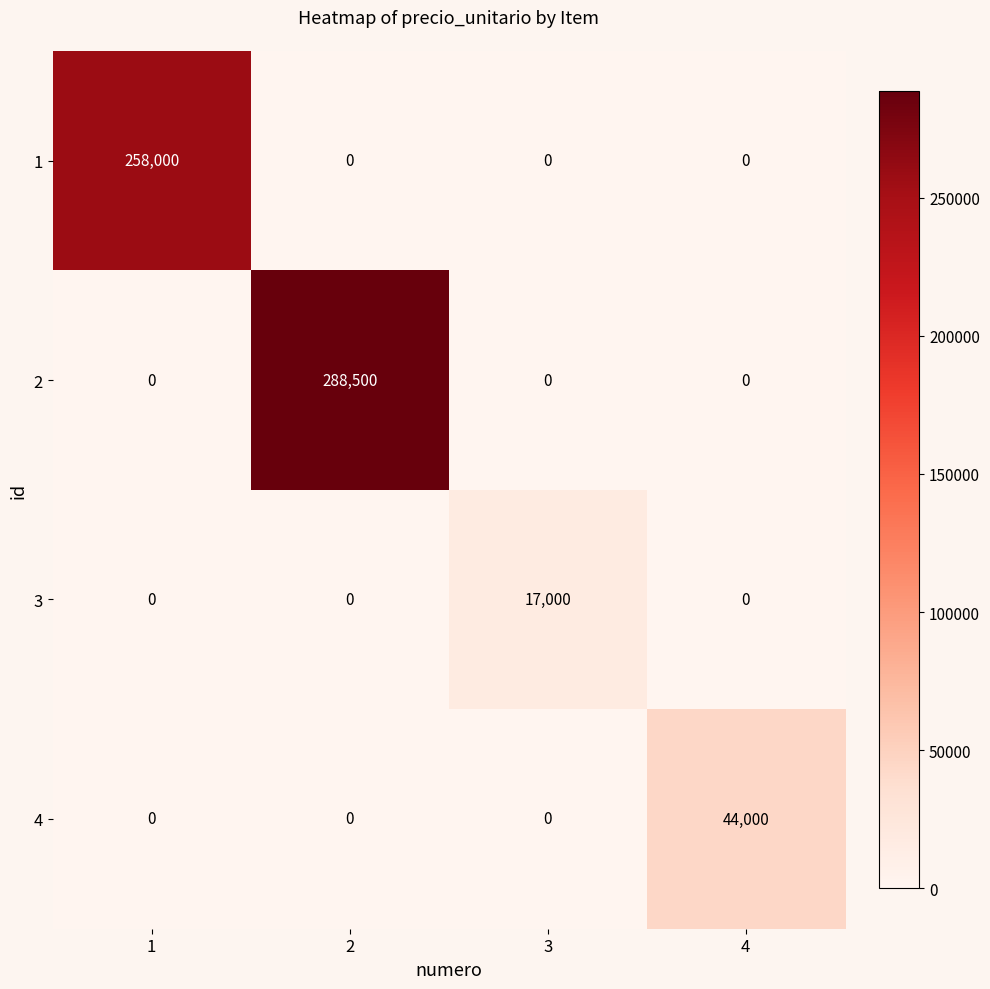

True or false: 4 has a value of 22892 at 3.

False